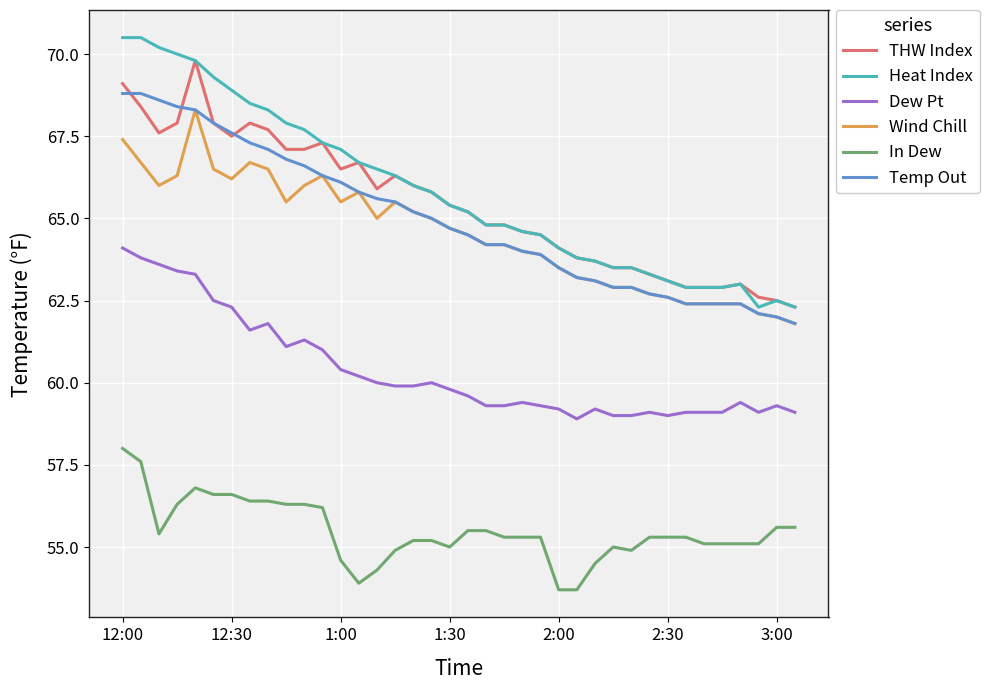

What is the lowest value of the THW Index series?

62.3